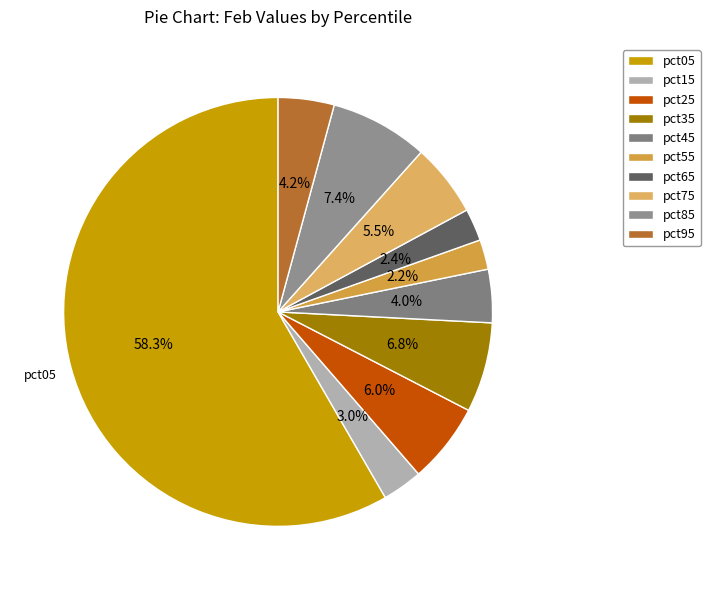

To the nearest percent, what is the difference between the largest and smallest slice percentages?

56%